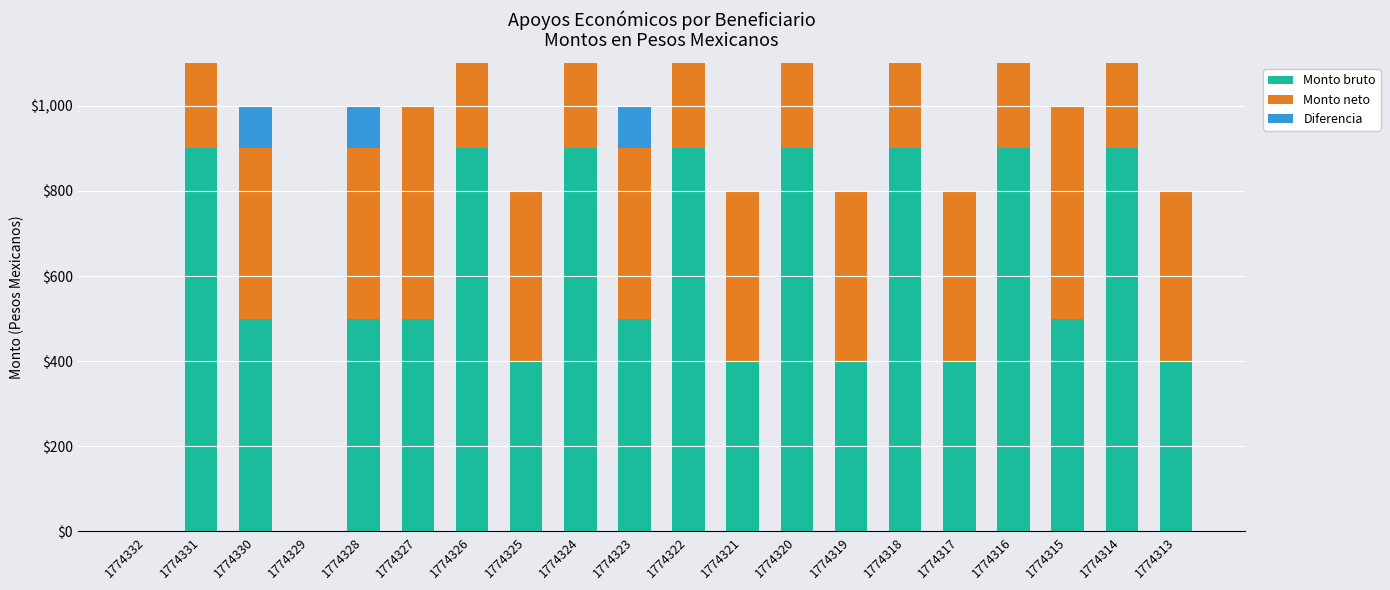

What is the value of the Diferencia bar at the 17th from the left?

100